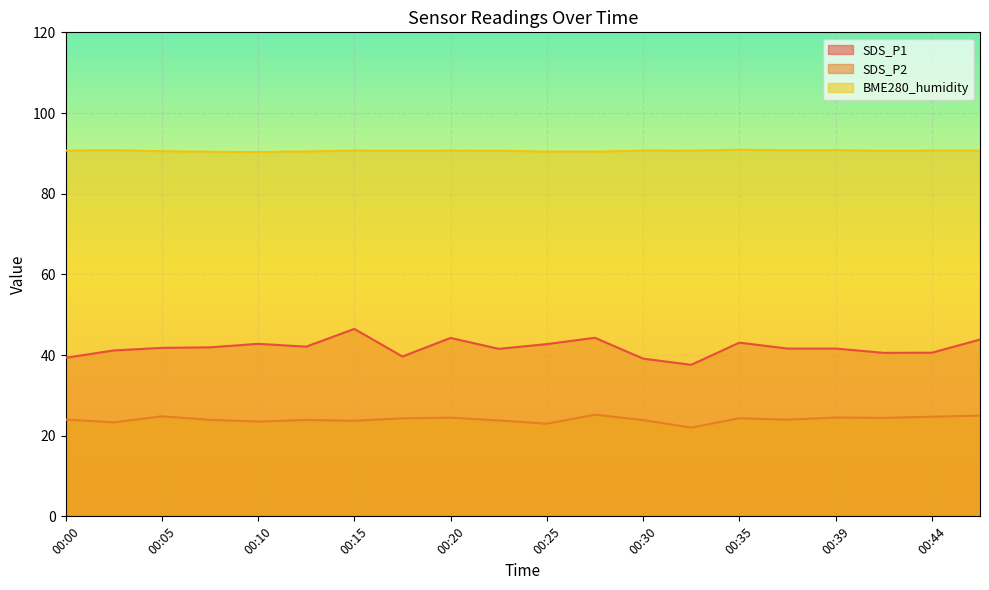

True or false: SDS_P2 and BME280_humidity cross at least once.

False